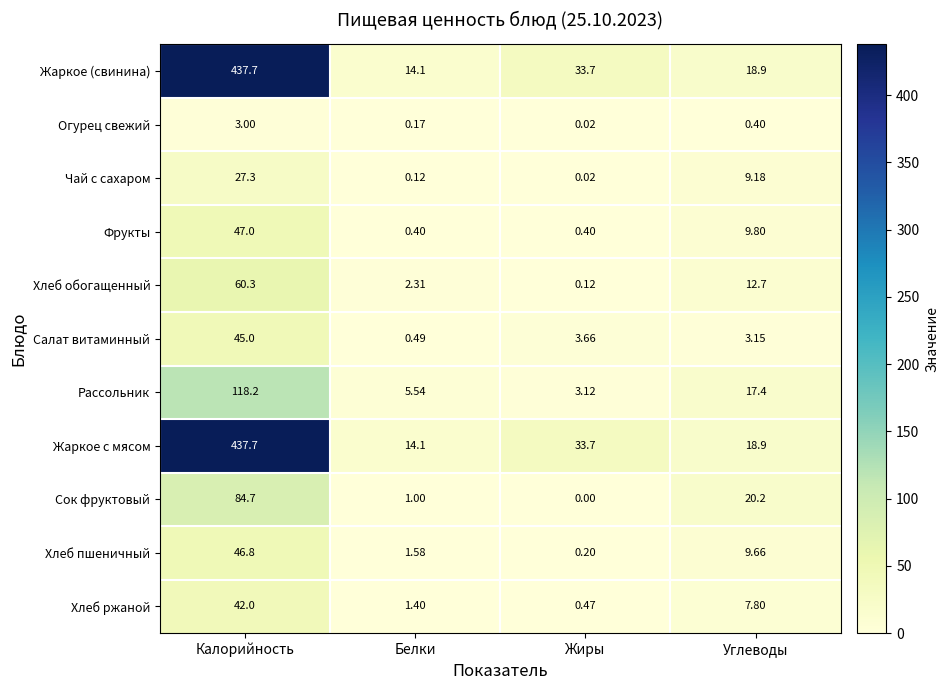

How many data points does each series have?

4